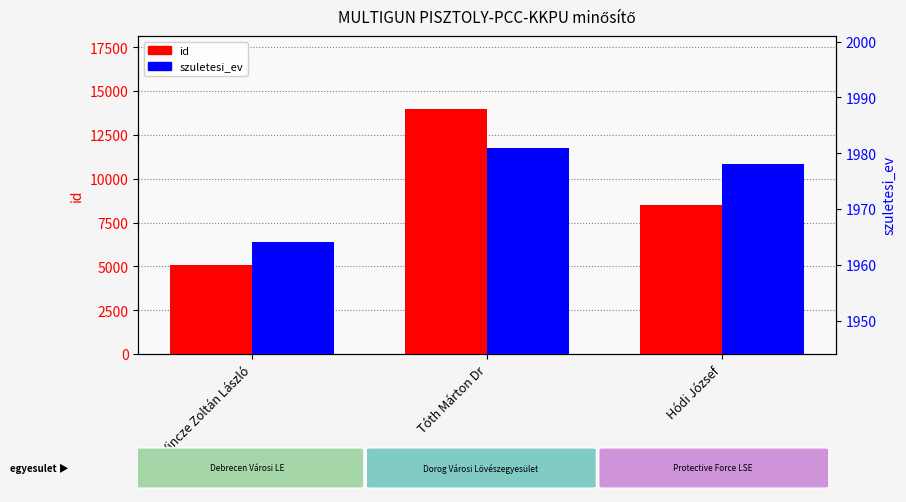

What is the average value of the id series?

9177